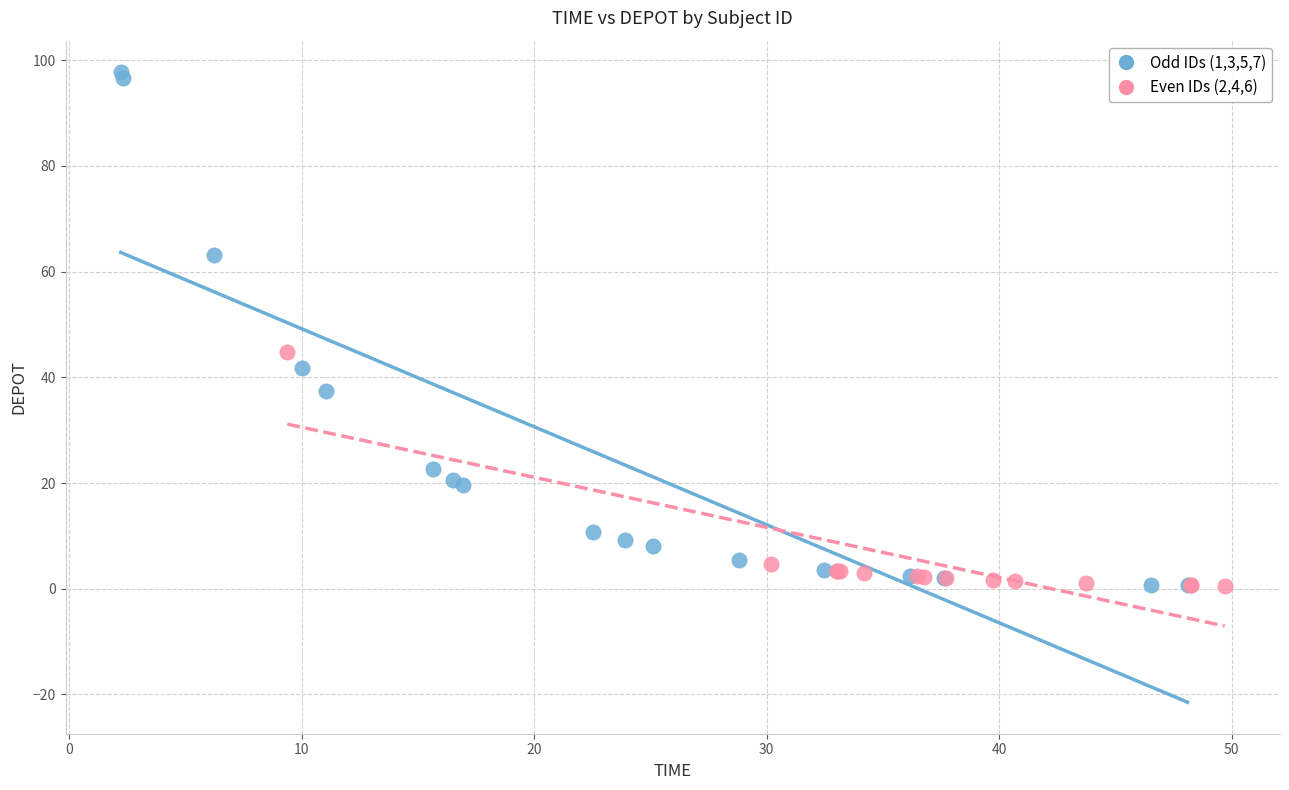

Which series reaches the maximum Y coordinate?

Odd IDs (1,3,5,7)